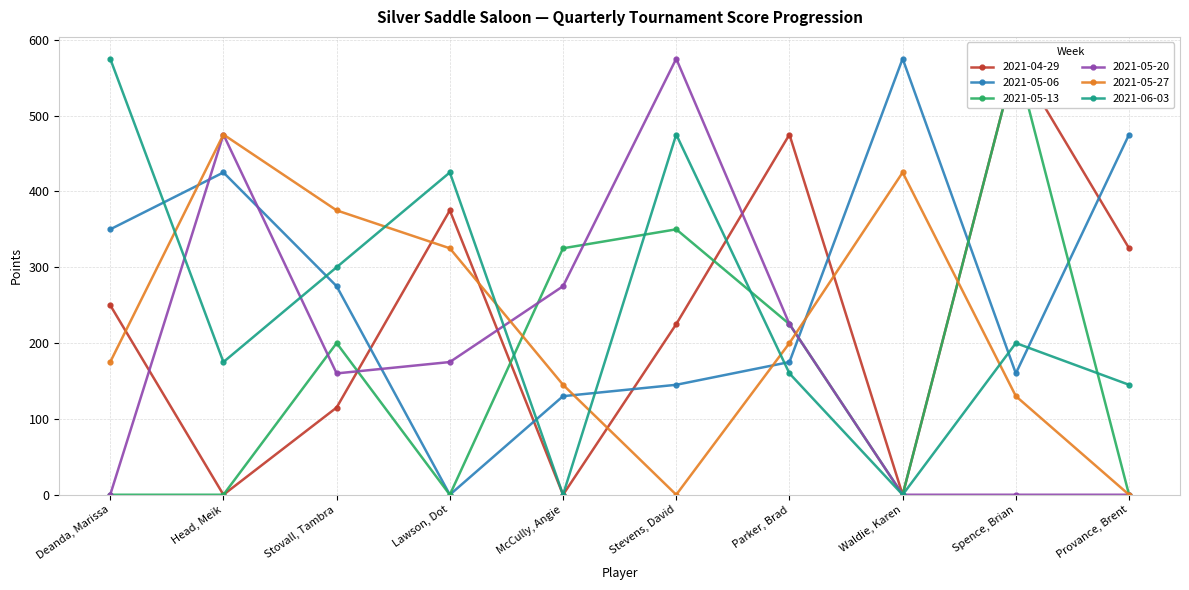

How many intersections are there between 2021-05-06 and 2021-05-13?

3